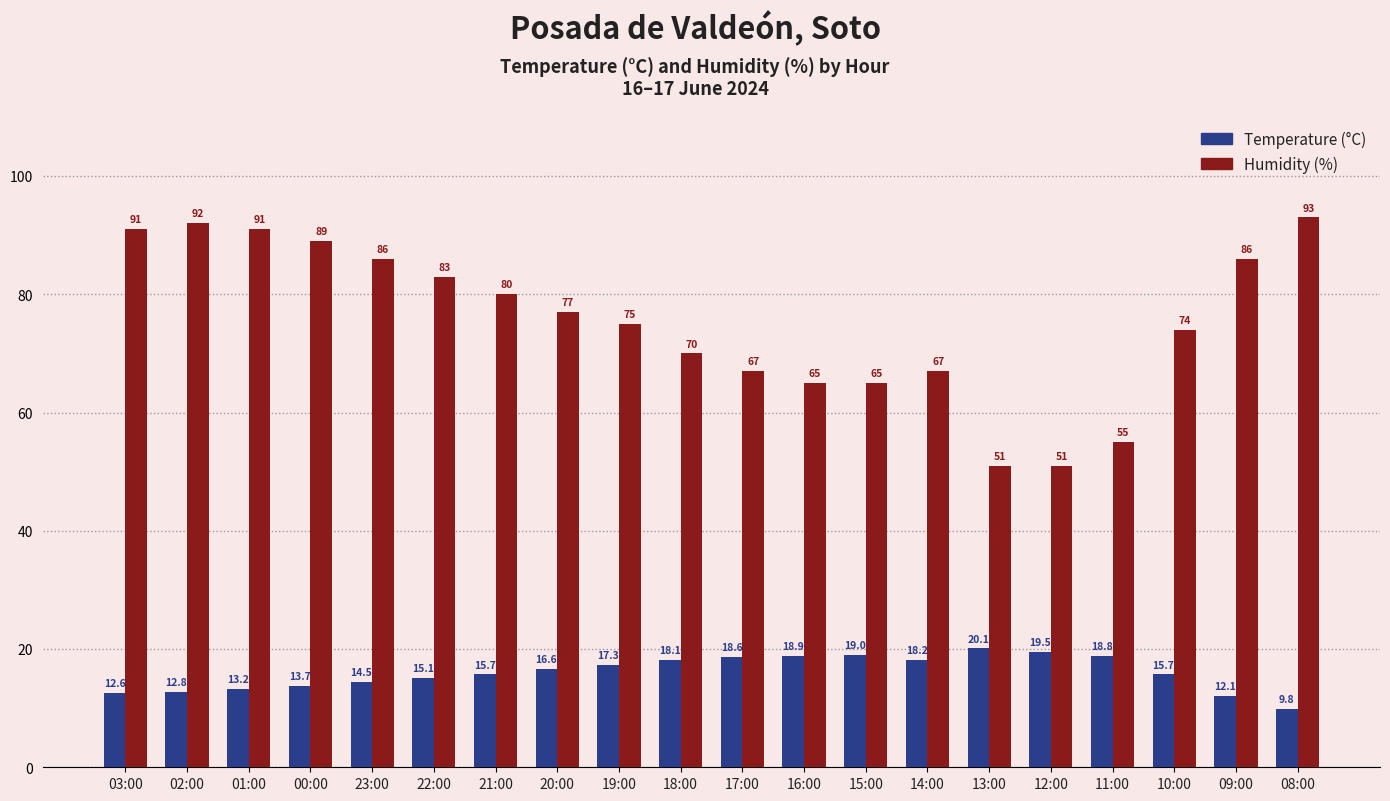

The Humidity (%) series shows 86.0 at 23:00. True or false?

True